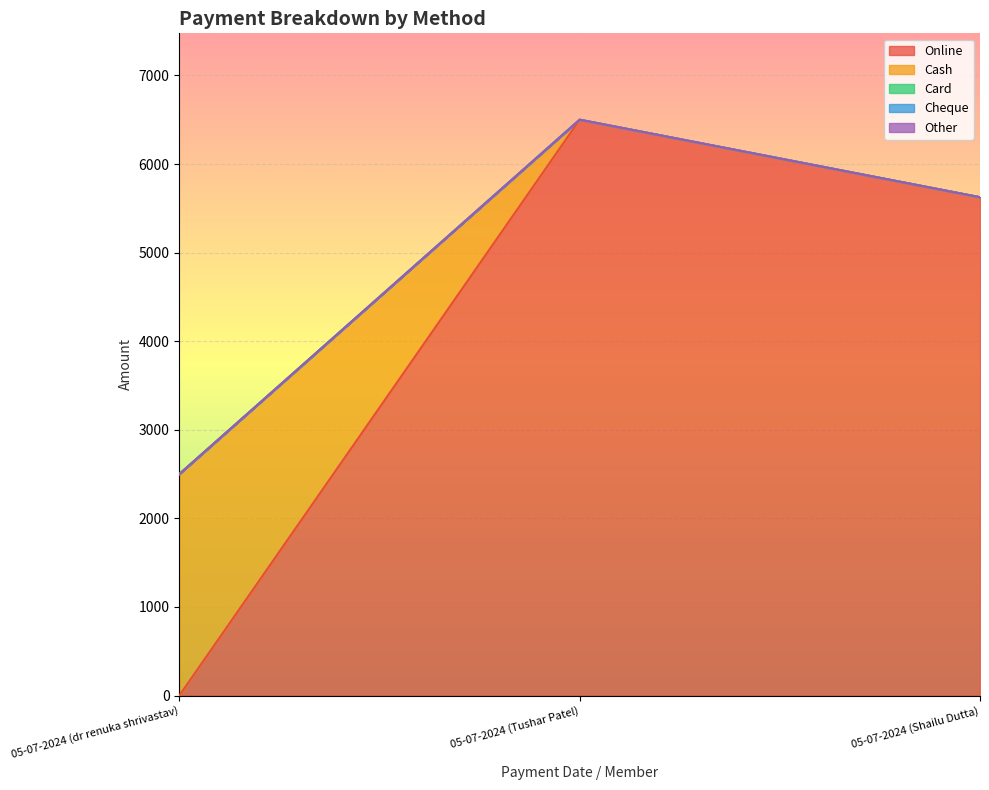

Does the chart display data point markers on the line(s)?

No